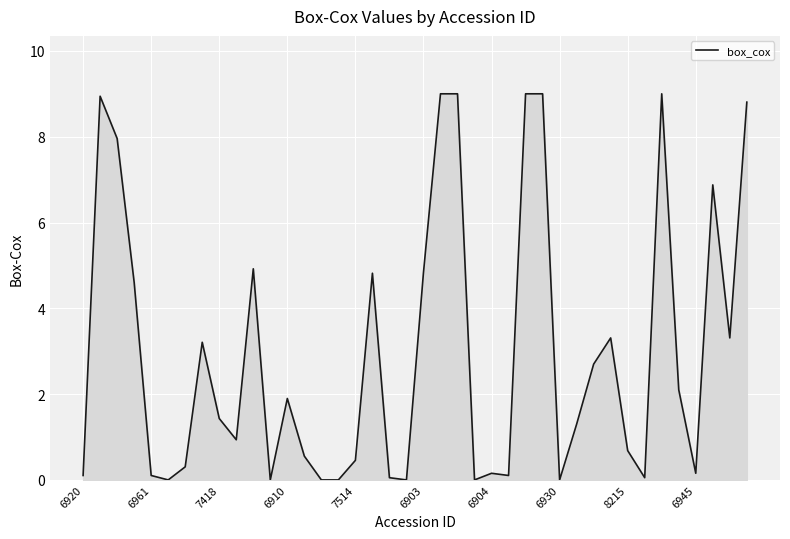

What is the sum of all values?

119.7